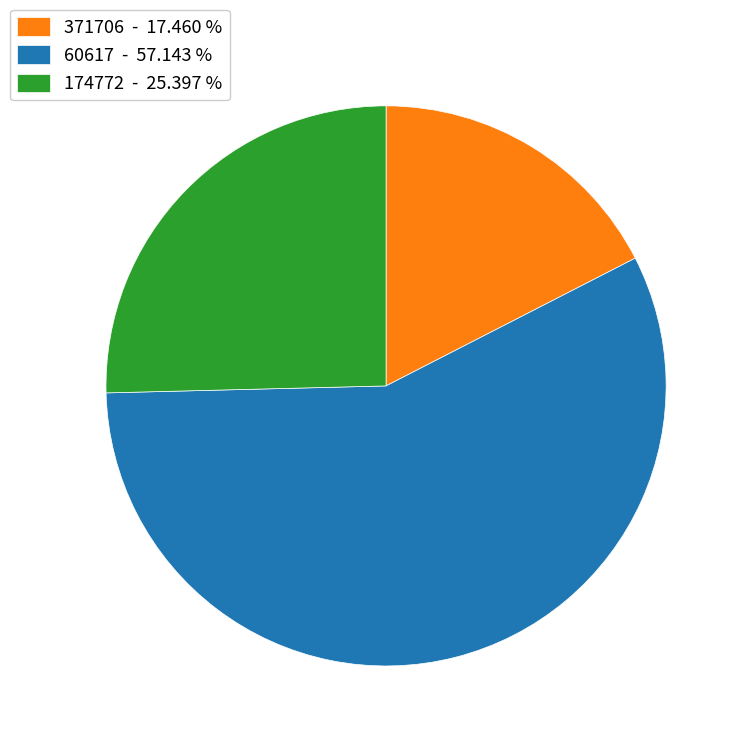

What is the largest slice in the pie chart?

60617